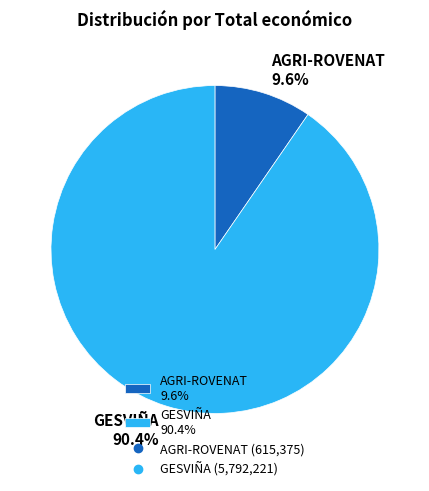

How many slices are in this pie chart?

2